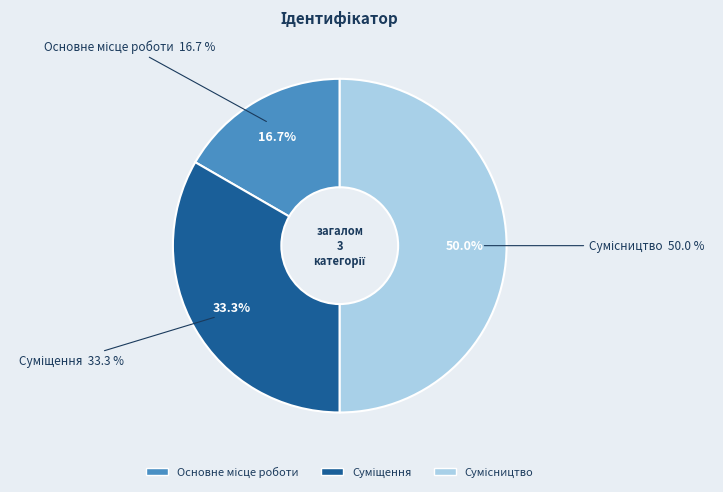

Which slice is the smallest?

Основне місце роботи